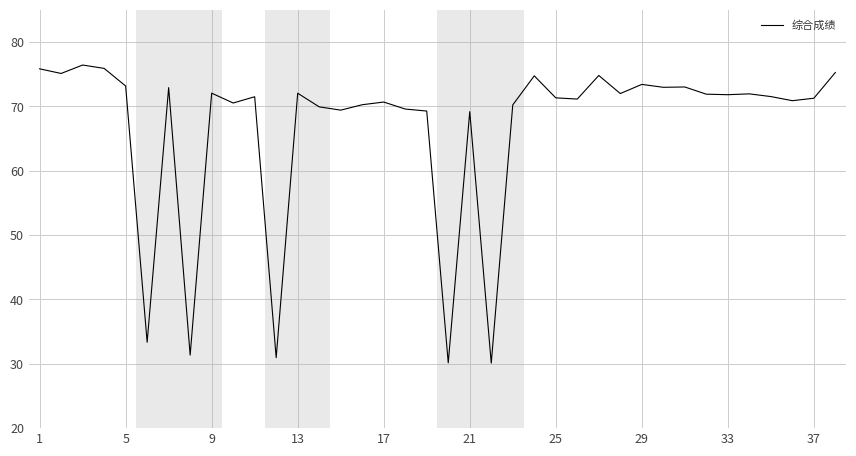

What is the greatest value displayed?

76.4